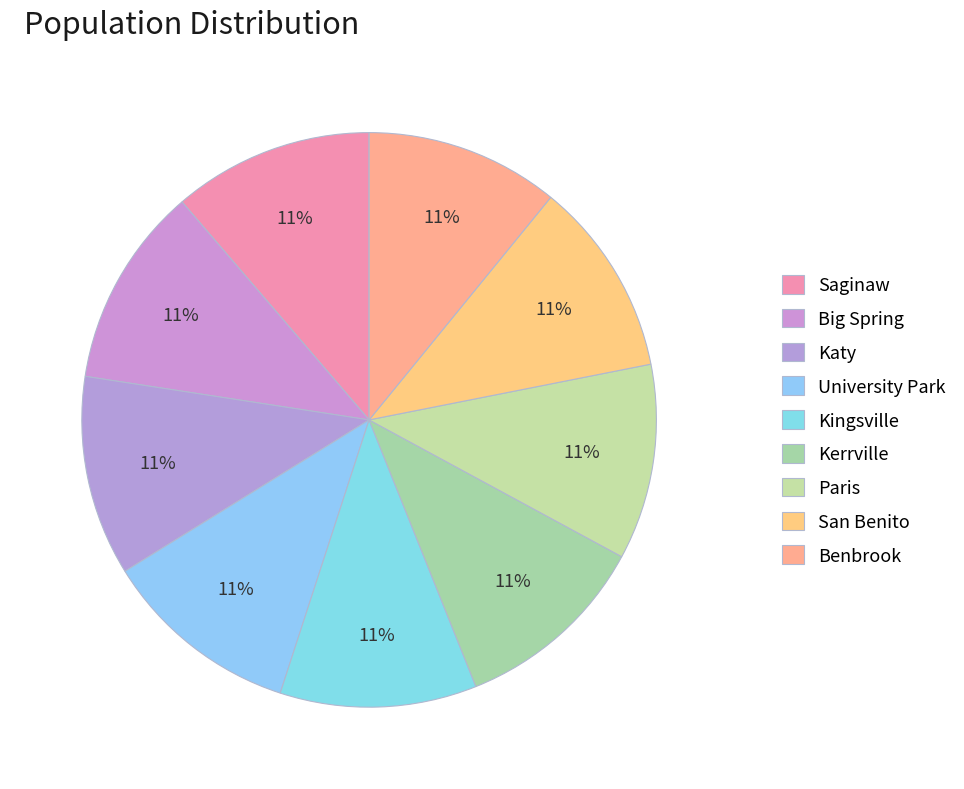

How many slices are in this pie chart?

9